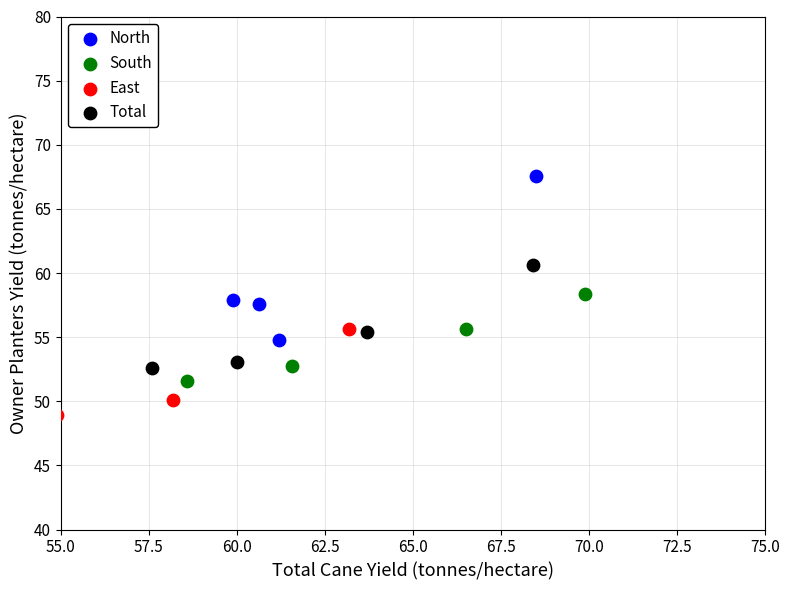

What are all the series names shown in the legend?

North, South, East, Total